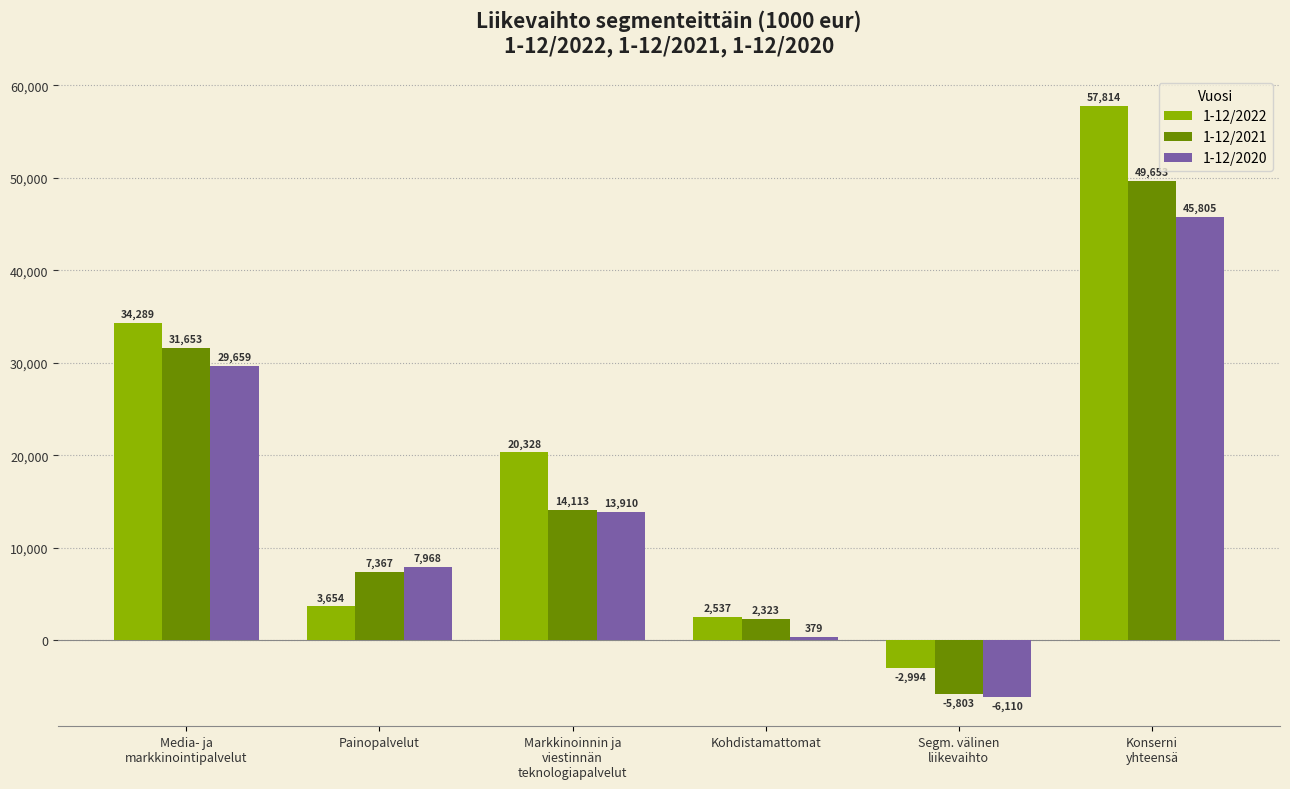

List the series in order of their peak value, highest first.

1-12/2022, 1-12/2021, 1-12/2020